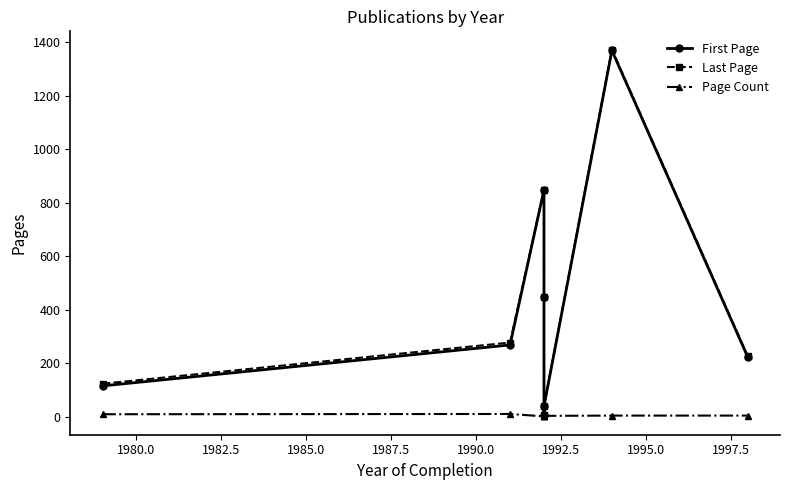

Does the chart display data point markers on the line(s)?

Yes